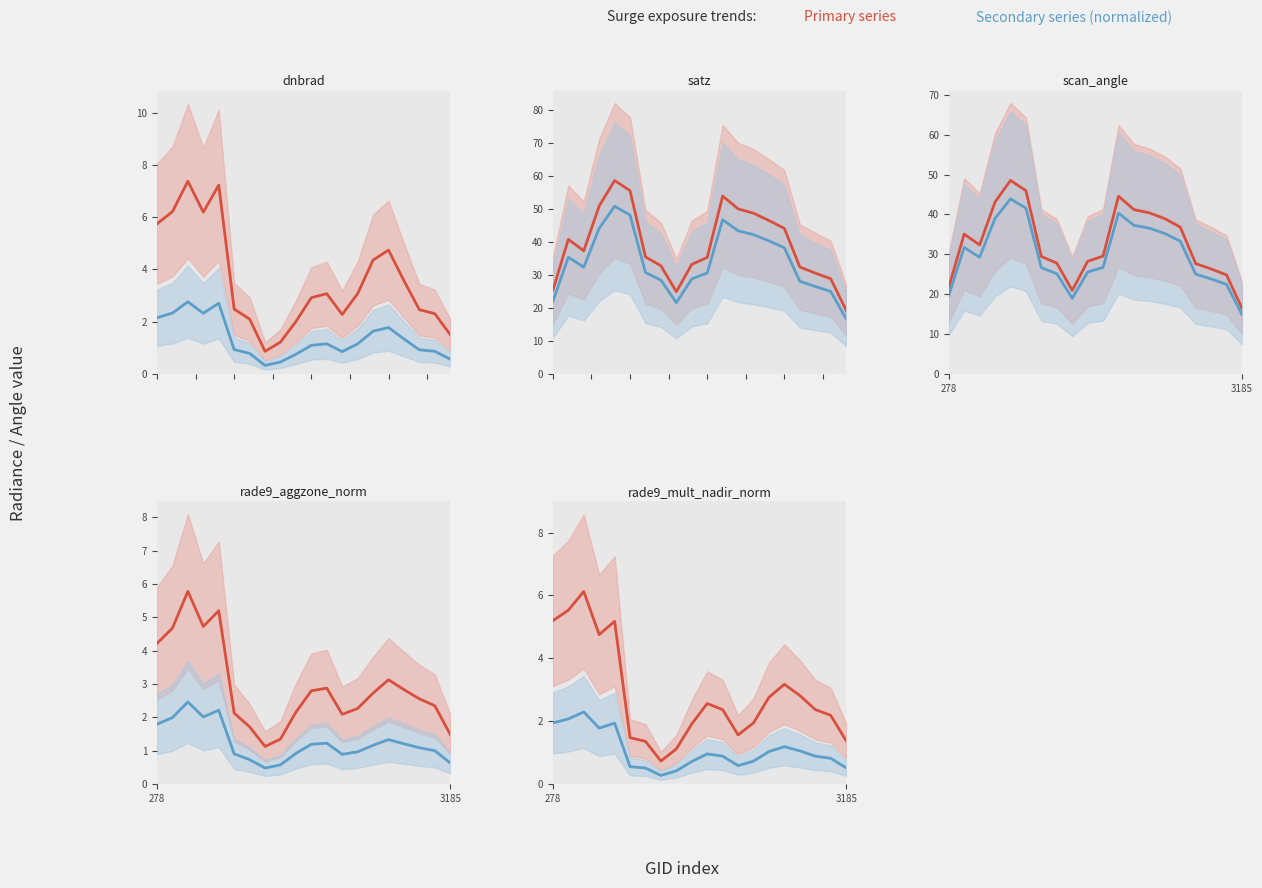

What is the value of the Secondary (norm) point at the 15th from the left?

1.0